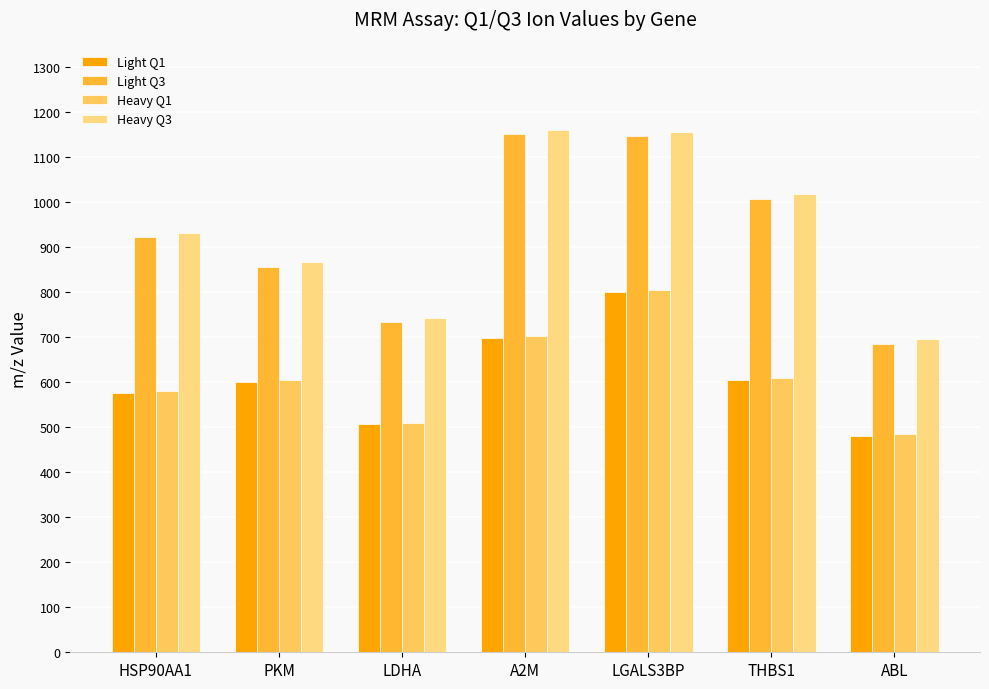

At how many categories does at least one series exceed 887?

4